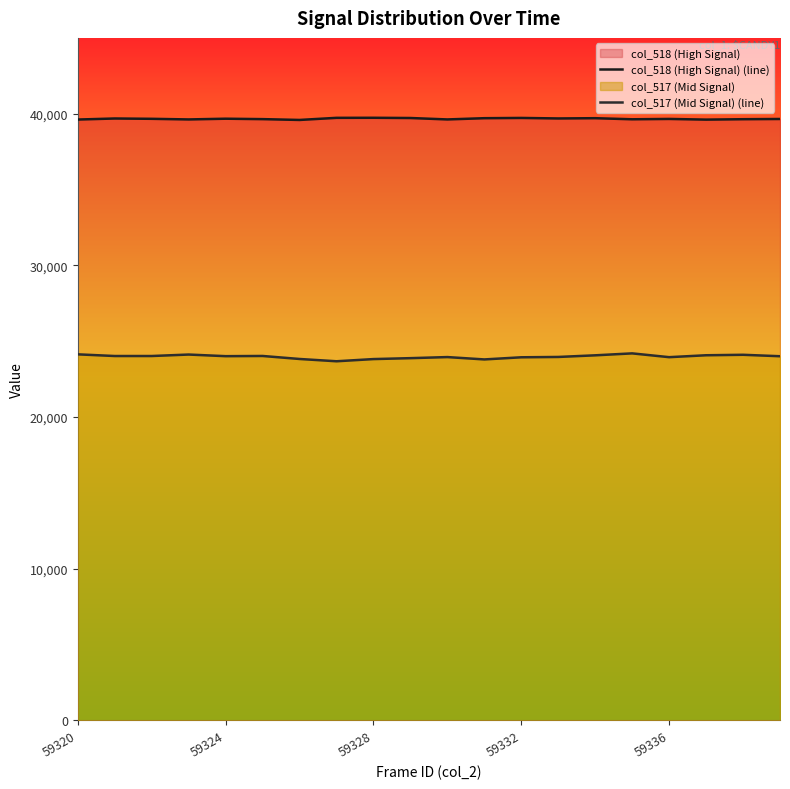

What is the value of the col_518 (High Signal) (line) point at the 19th from the left?

39639